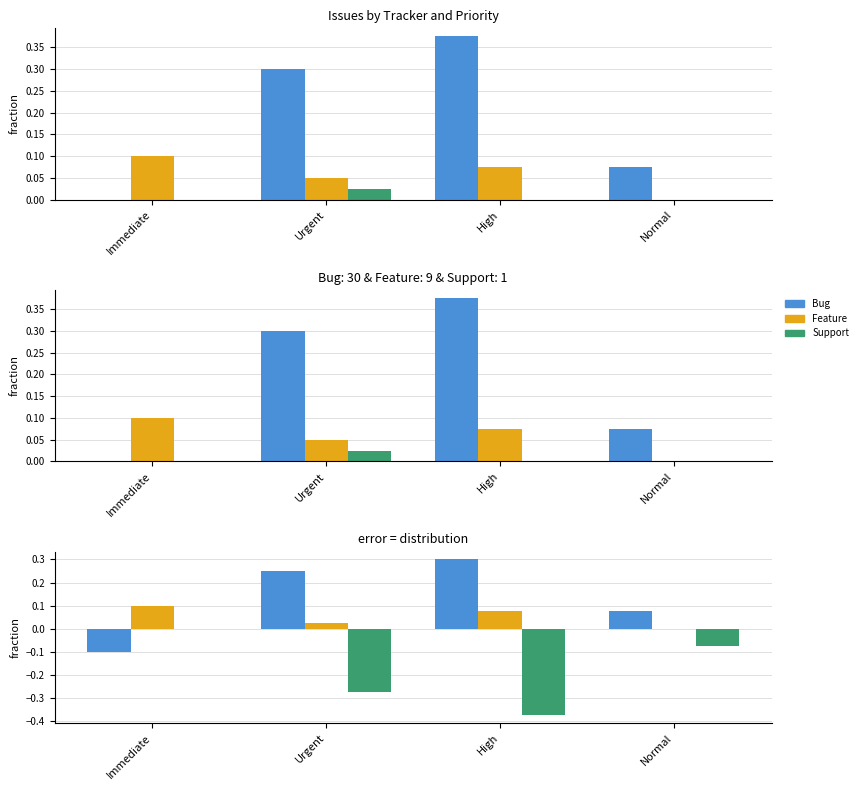

The Bug series shows 0.4 at Urgent. True or false?

False